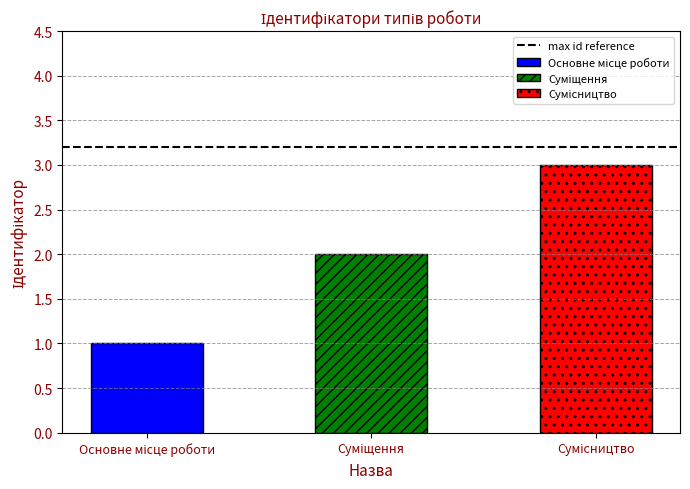

Reading left to right, what are all the values shown in this chart?

1	2	3